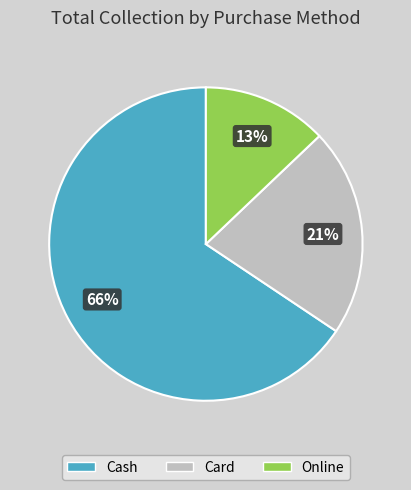

Which category accounts for the majority?

Cash